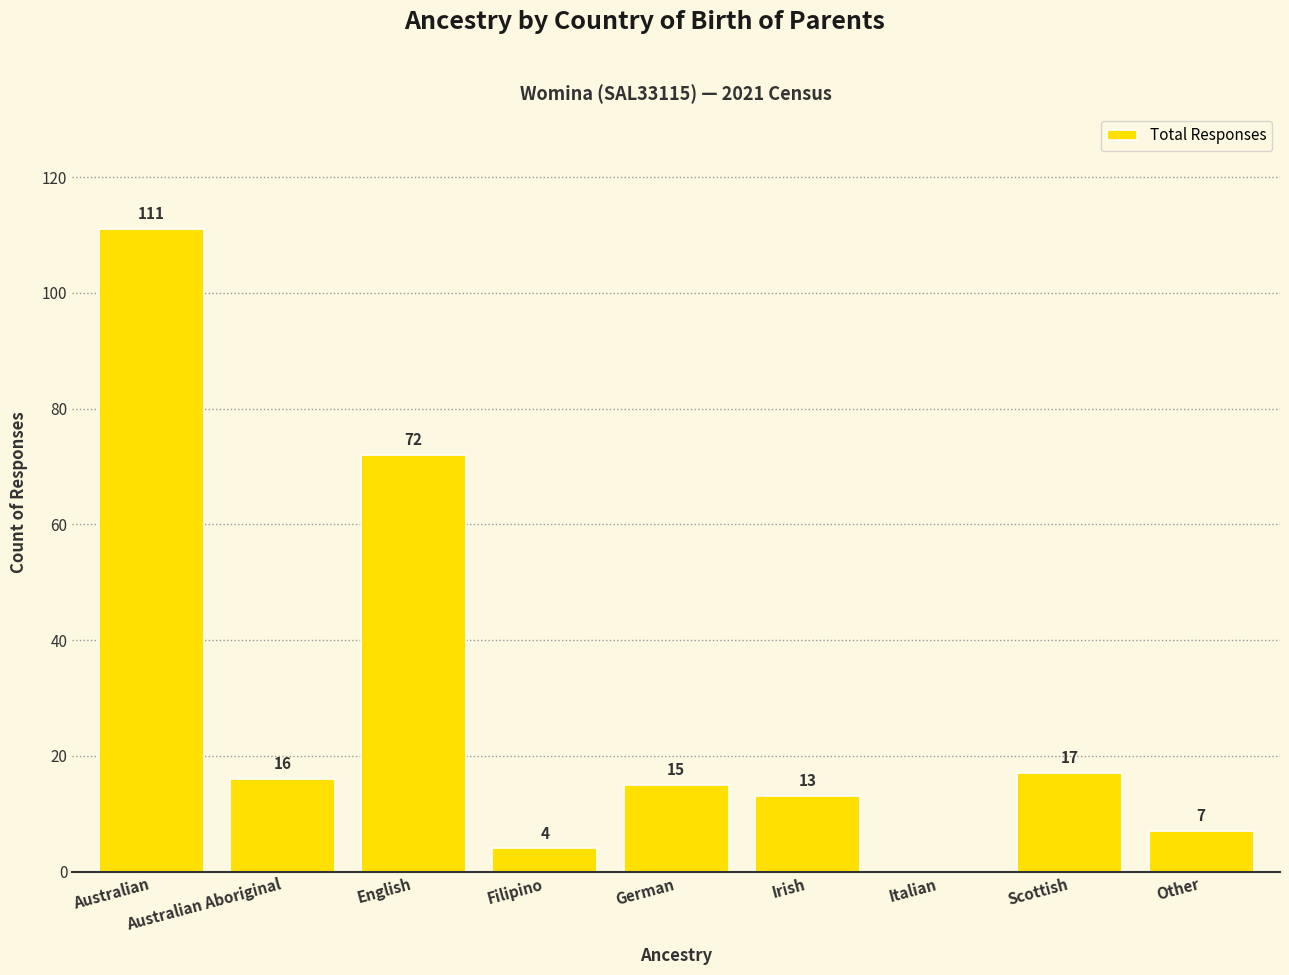

What is the average value?

28